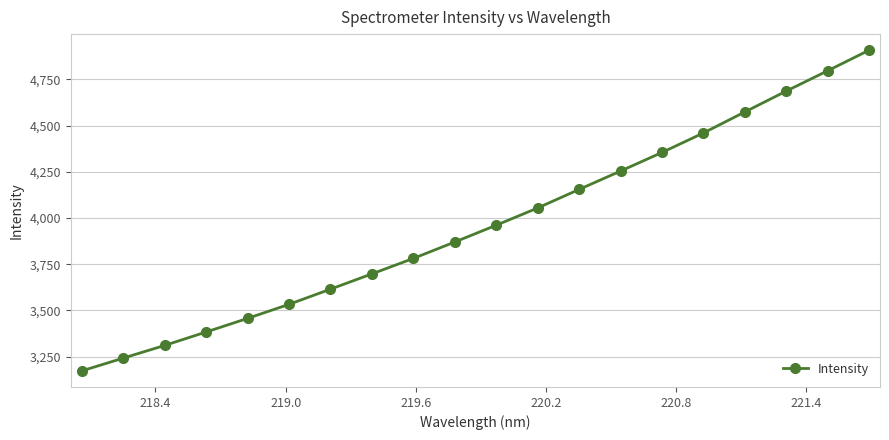

Does the chart display data point markers on the line(s)?

Yes